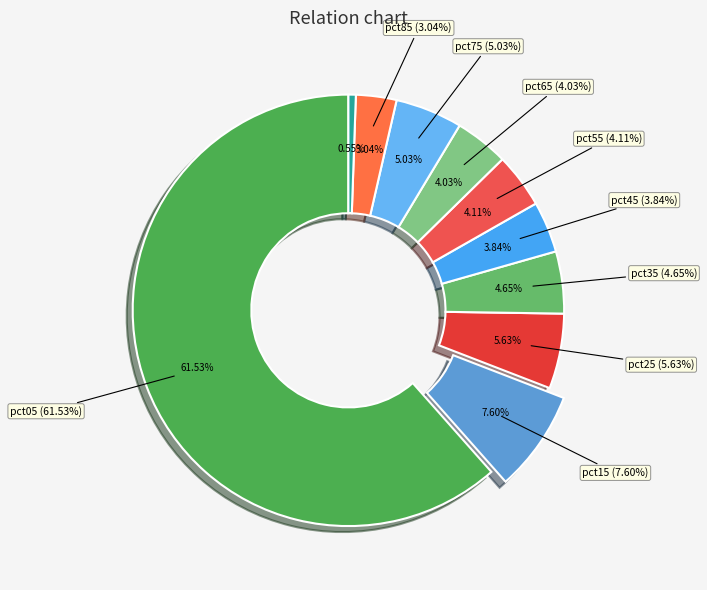

To the nearest percent, what is the difference between the largest and smallest slice percentages?

61%